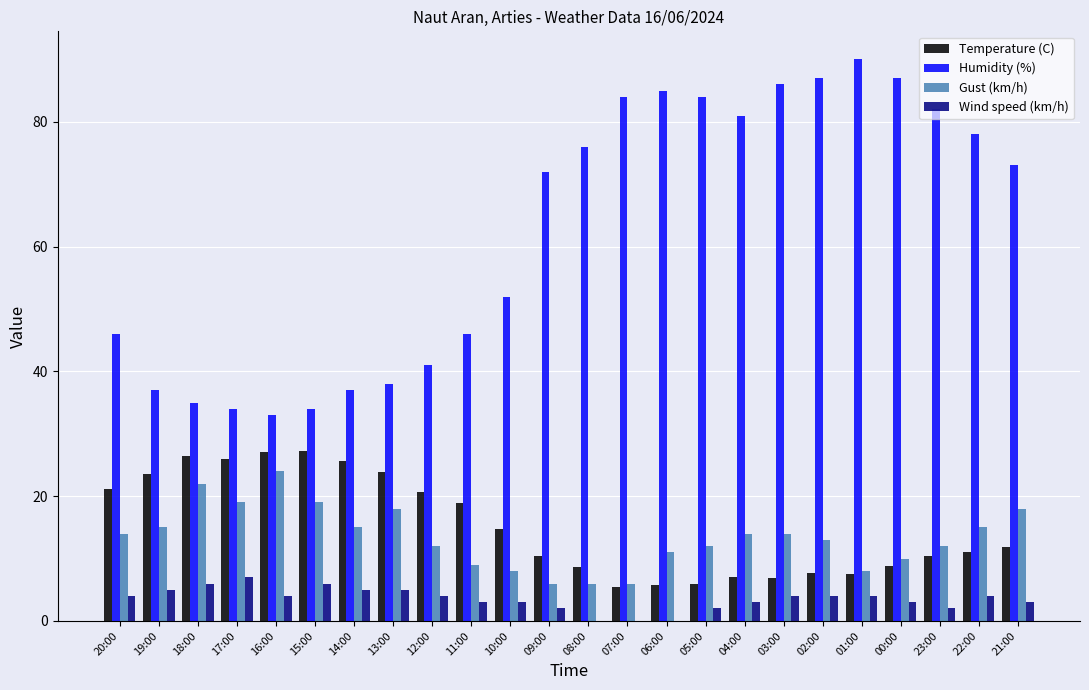

Which series changed the most between 20:00 and 21:00?

Humidity (%)